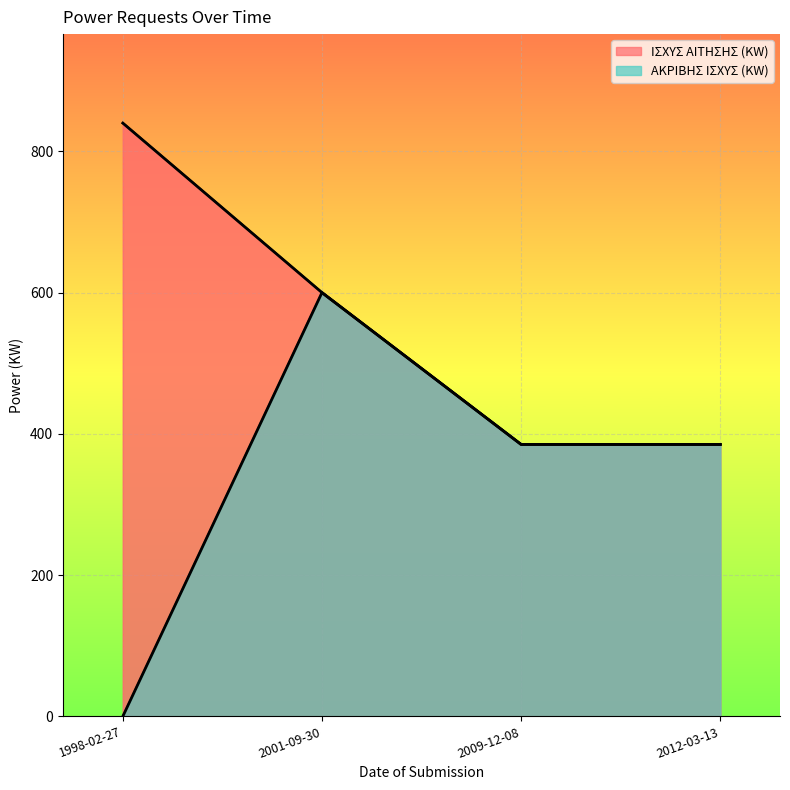

Which series has the largest range (max minus min)?

ΑΚΡΙΒΗΣ ΙΣΧΥΣ (KW)